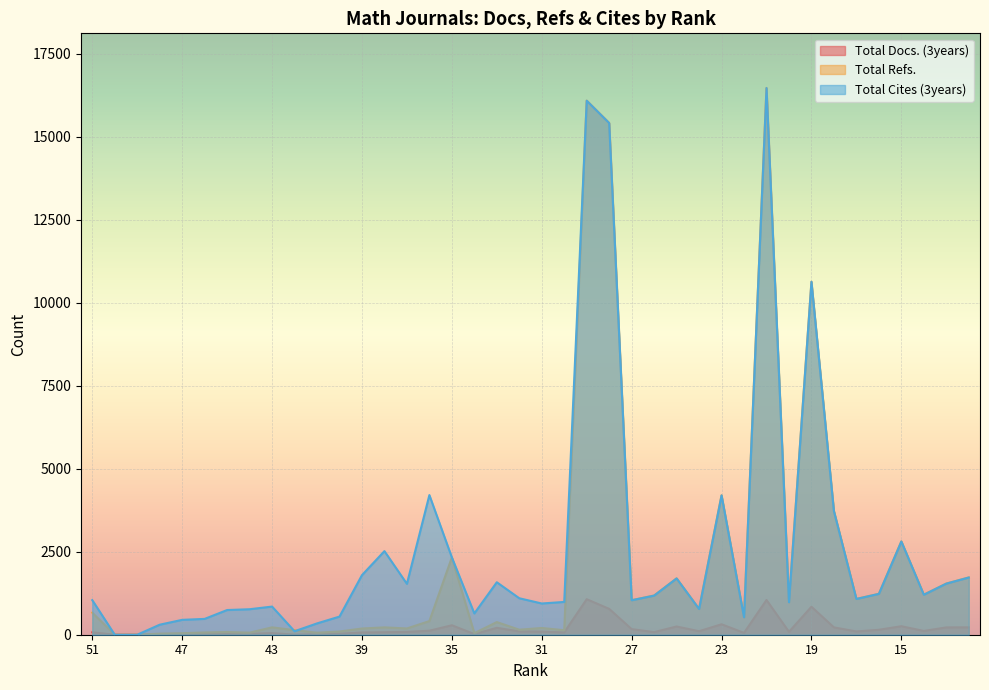

What is the difference between the highest and lowest values at 35?

2045